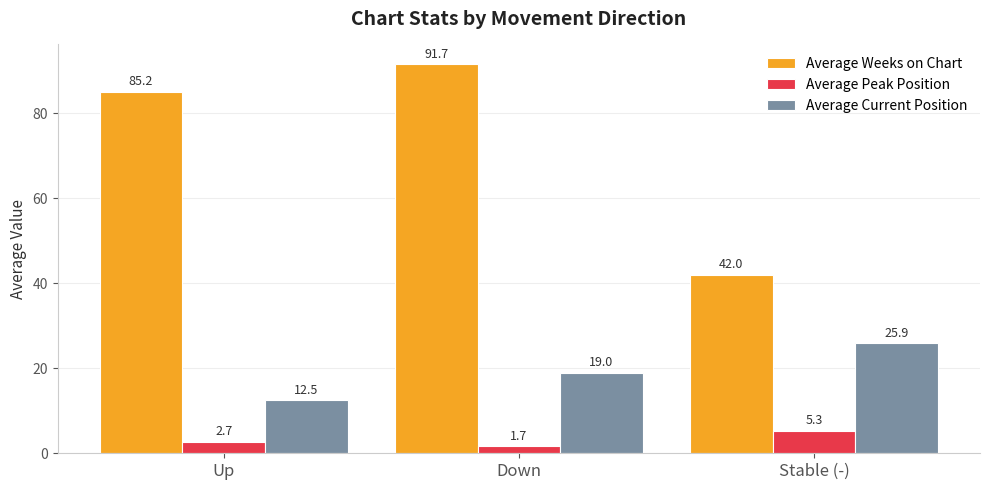

At which label is Average Peak Position closest to 3?

Up